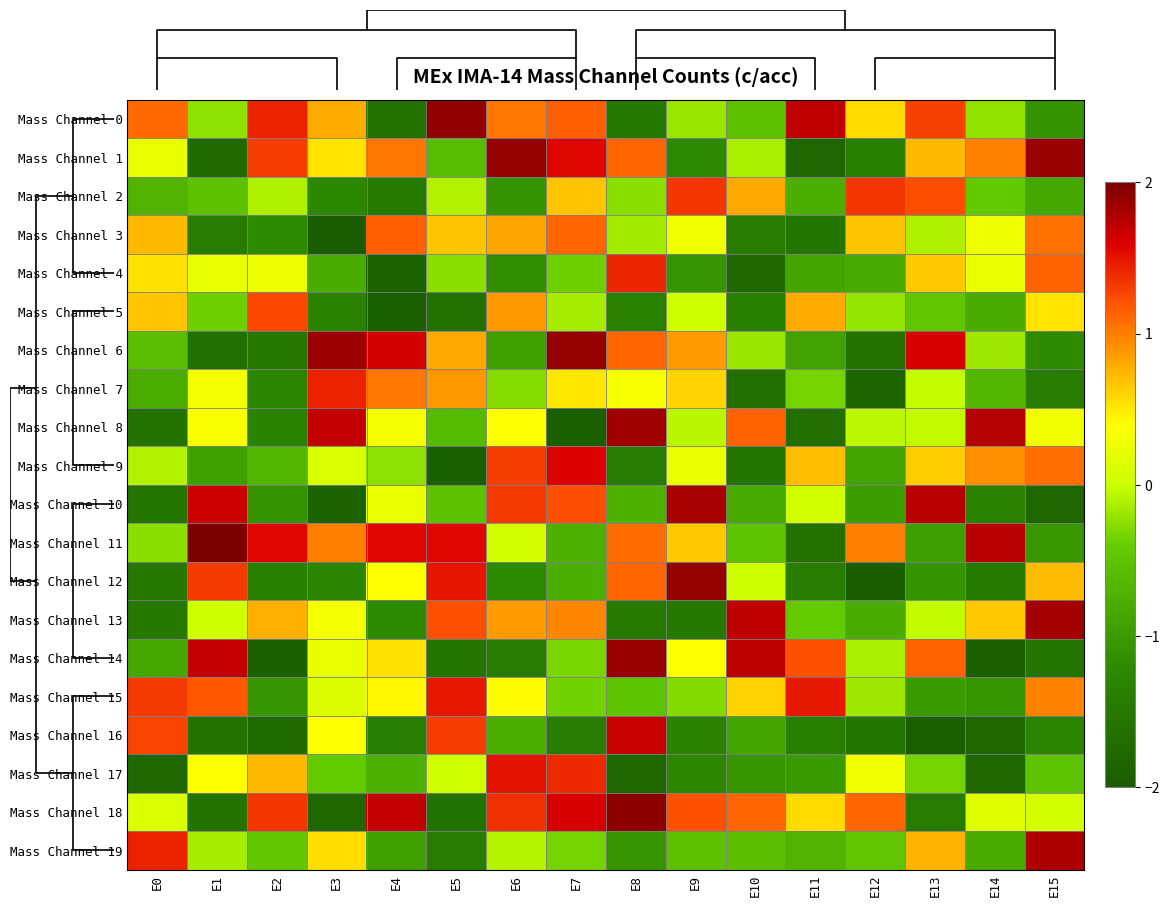

Is it true that Mass Channel 1 equals 0.7 at E7?

False